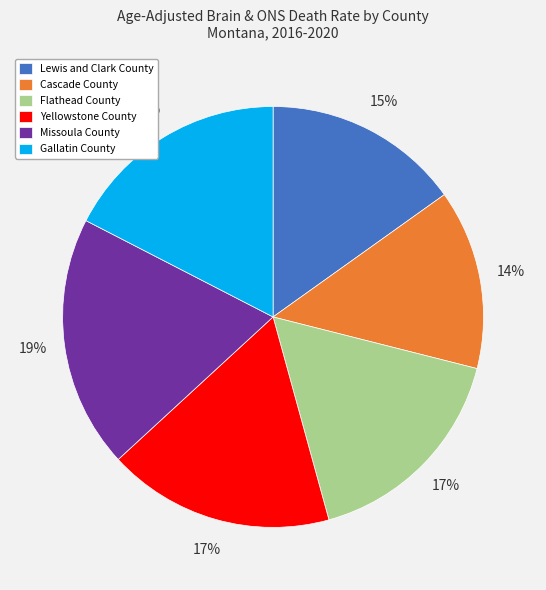

Between Cascade County and Flathead County, which is larger?

Flathead County